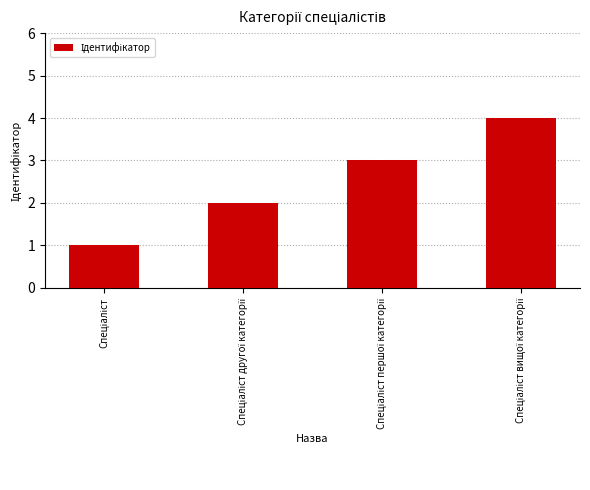

What is the greatest value displayed?

4